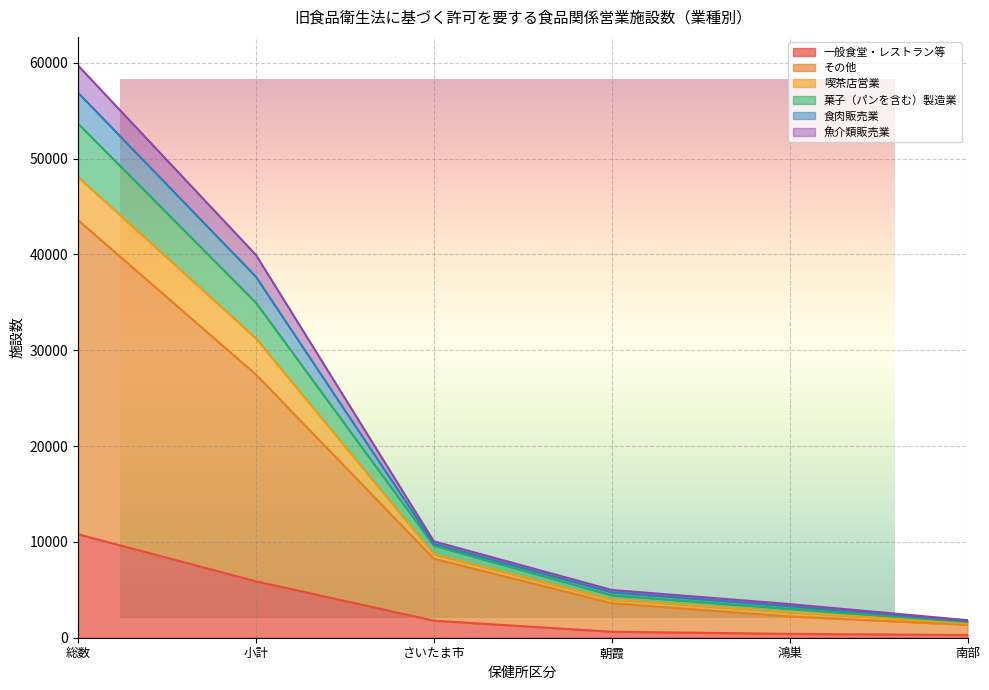

How many data points does each series have?

6